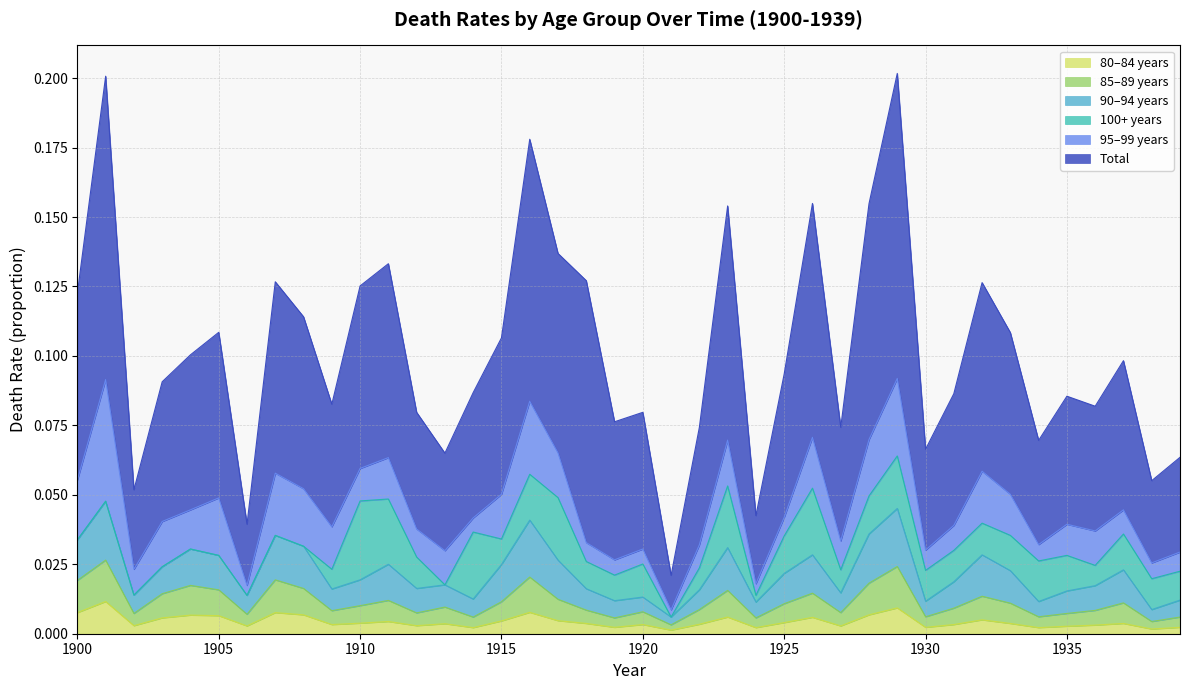

At which category is the sum across all series the highest?

1901